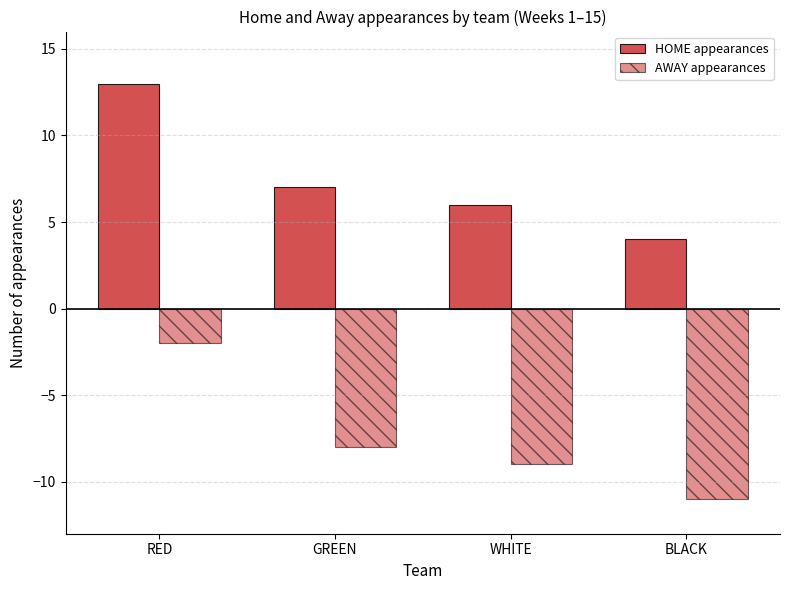

List the labels in order of AWAY appearances value, largest first.

RED, GREEN, WHITE, BLACK